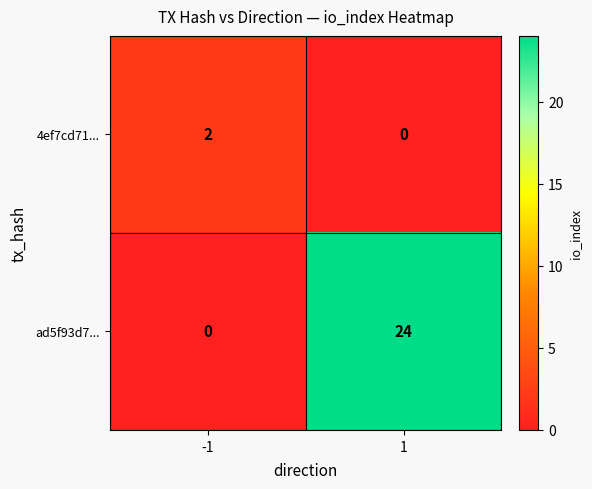

Is it true that 4ef7cd71... equals 2 at -1?

True